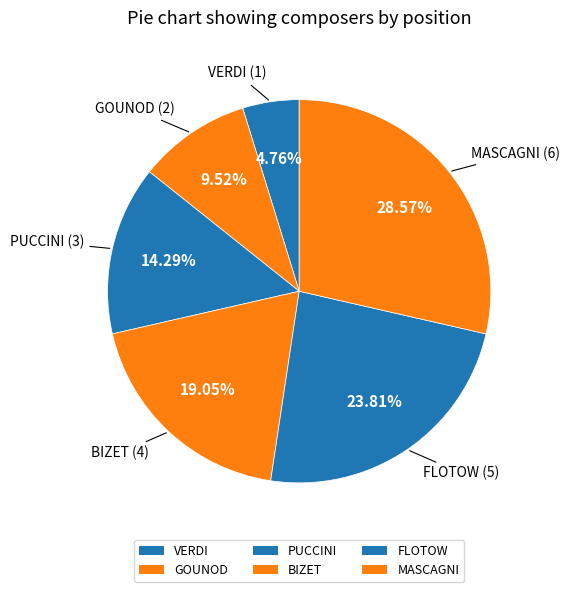

Does BIZET represent more than half of the total?

No